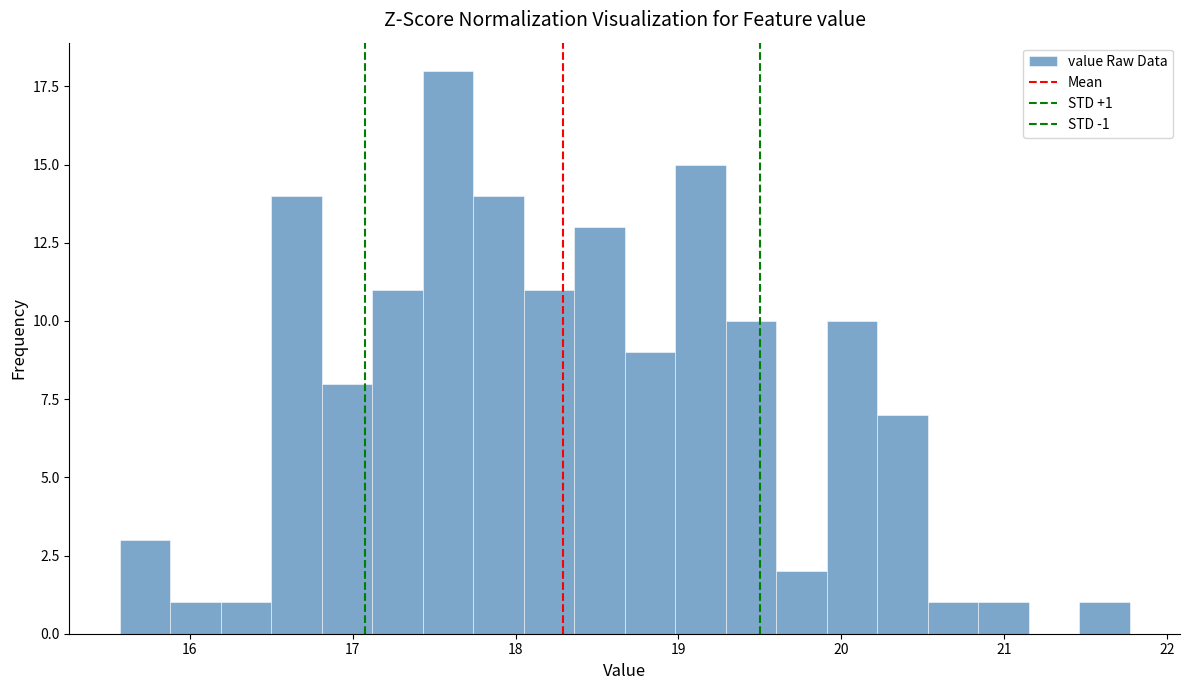

Around what value on the x-axis is the tallest bar? Give the approximate position of its centre, as read against the axis.

17.6